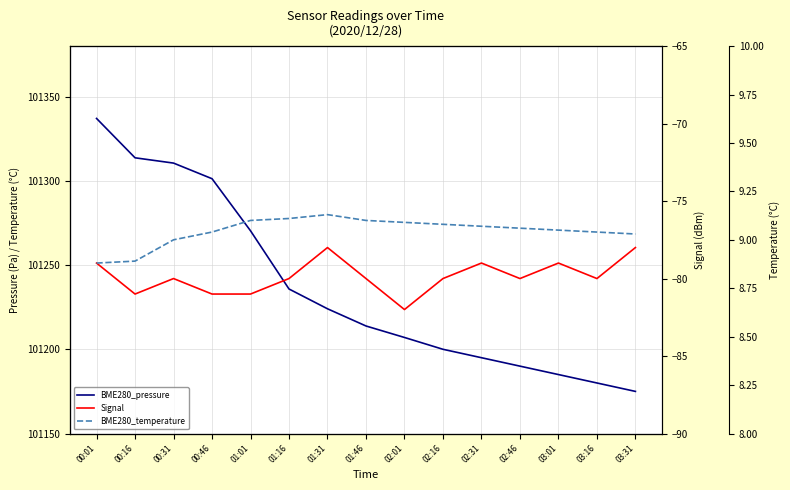

List the series in order of their peak value, highest first.

BME280_pressure, BME280_temperature, Signal